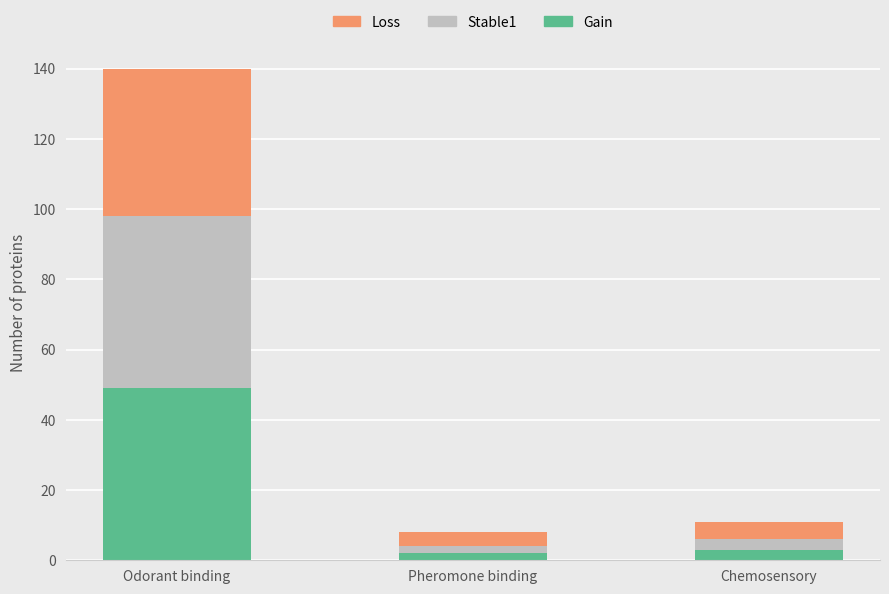

What is the maximum value for Gain?

49